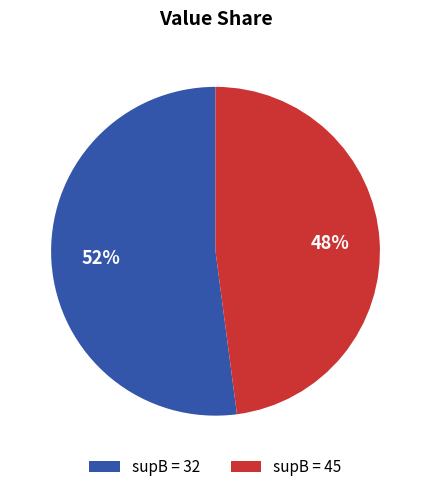

Count the number of slices in the pie.

2